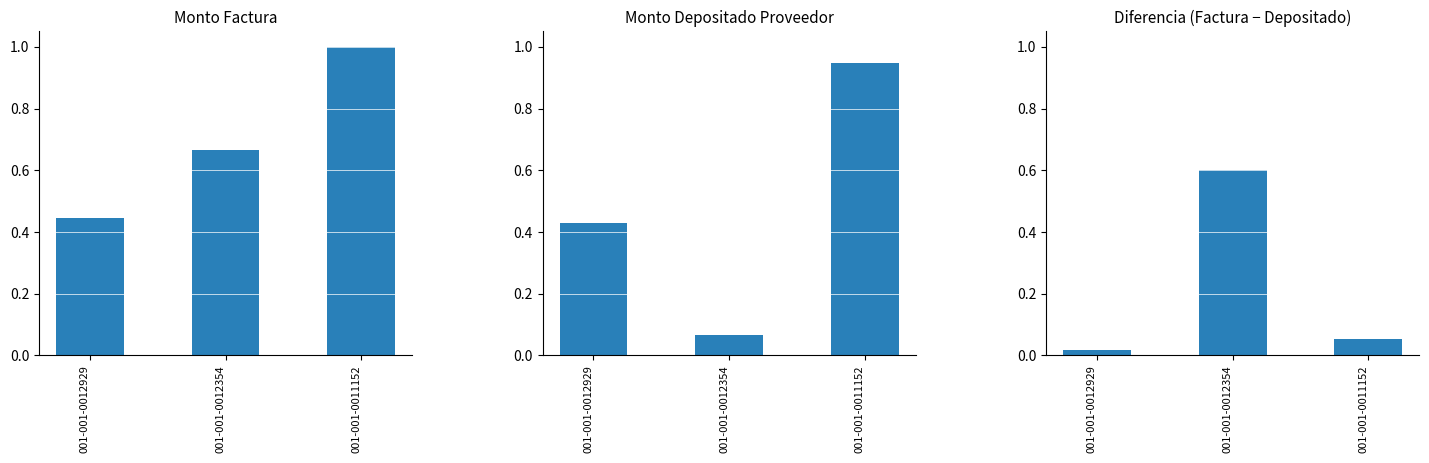

How many series are shown in this chart?

3